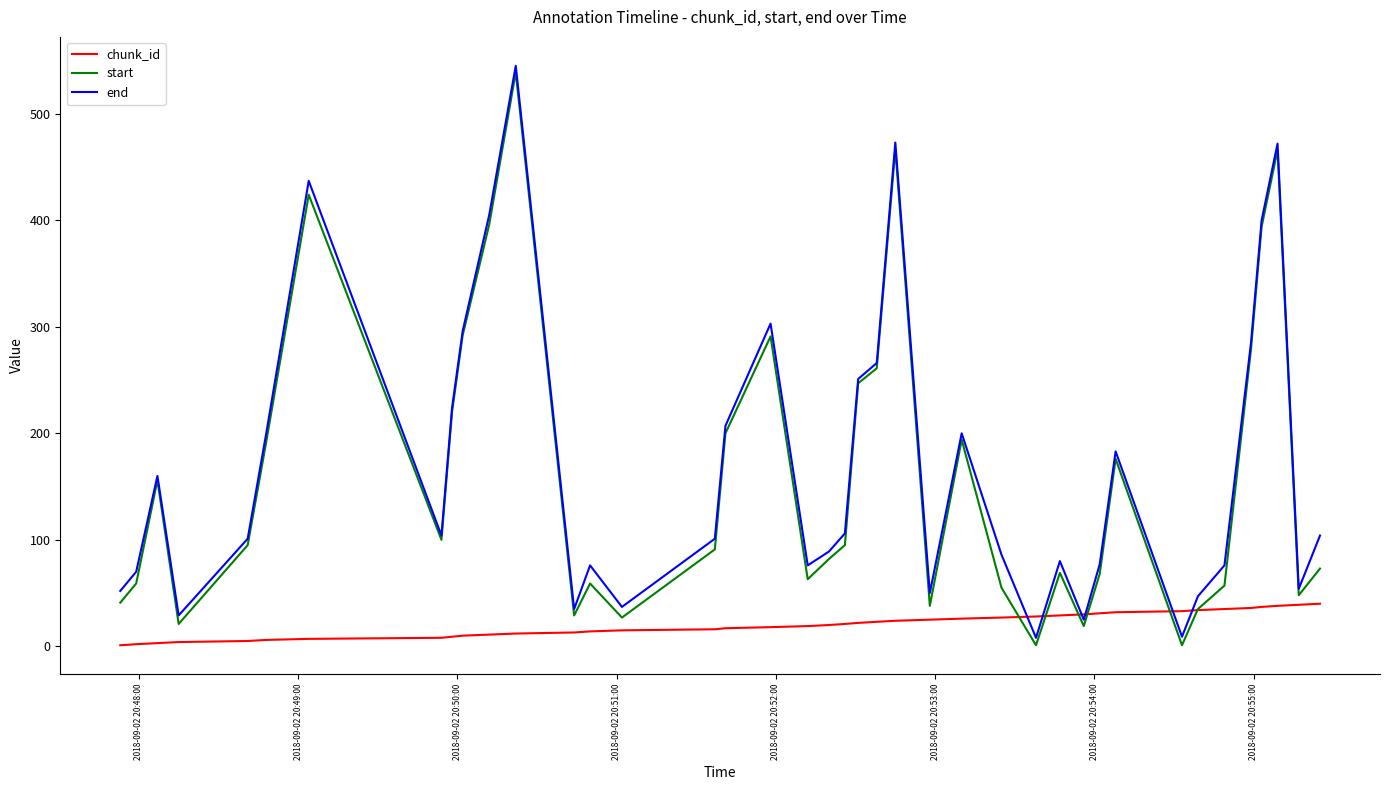

What is the minimum value shown in the chart?

1